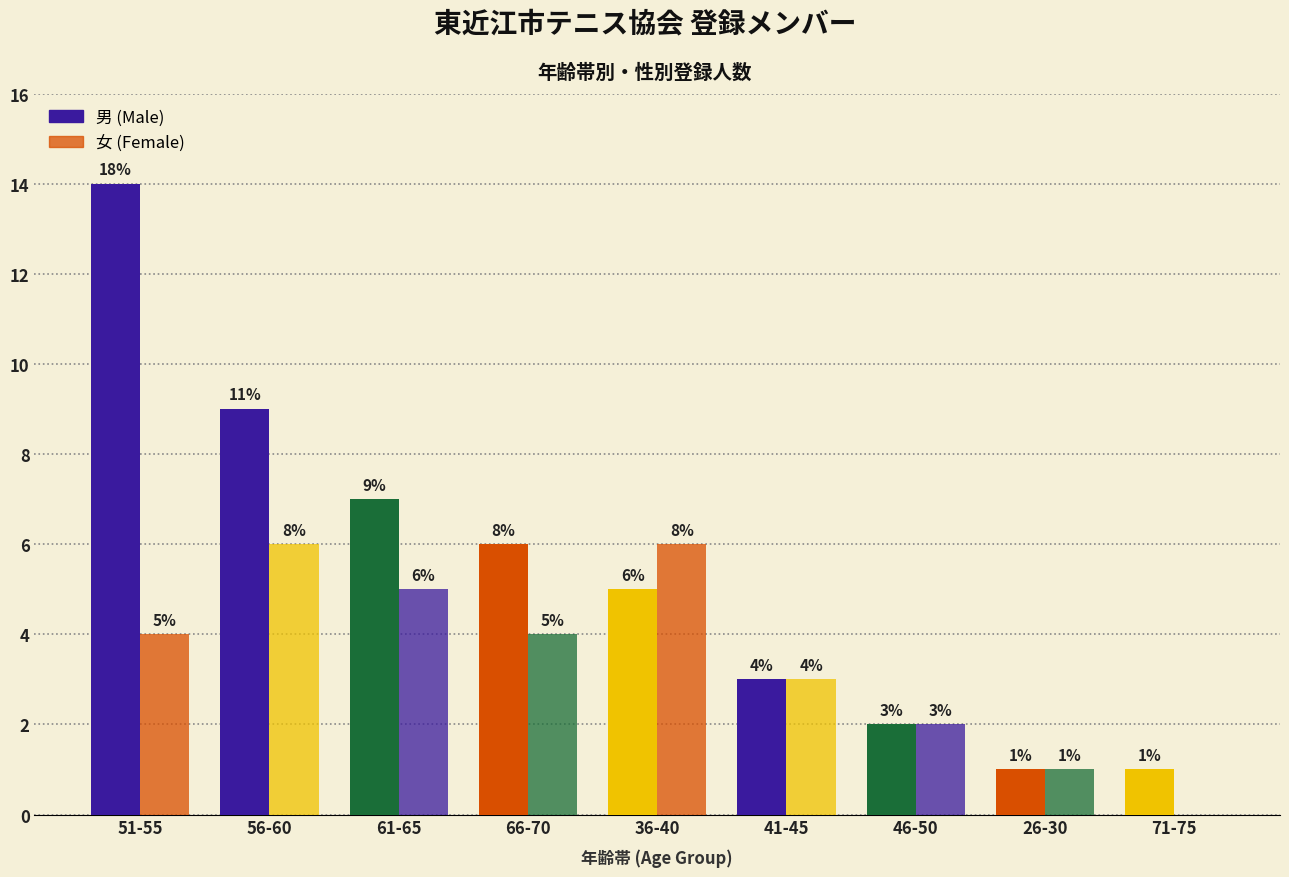

Are the bars grouped side by side (vs. stacked)?

Yes